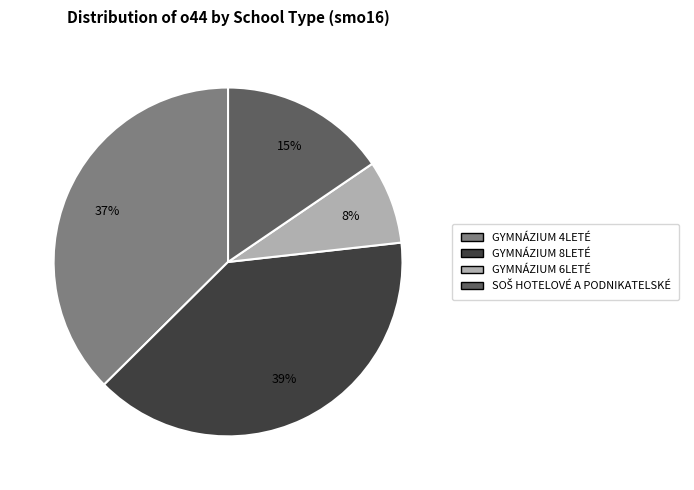

To the nearest percent, what is the average slice percentage?

25%